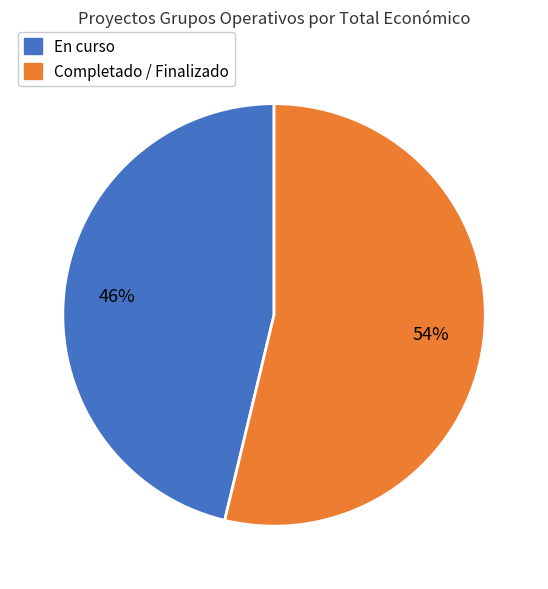

To the nearest percent, what is the average slice percentage?

50%